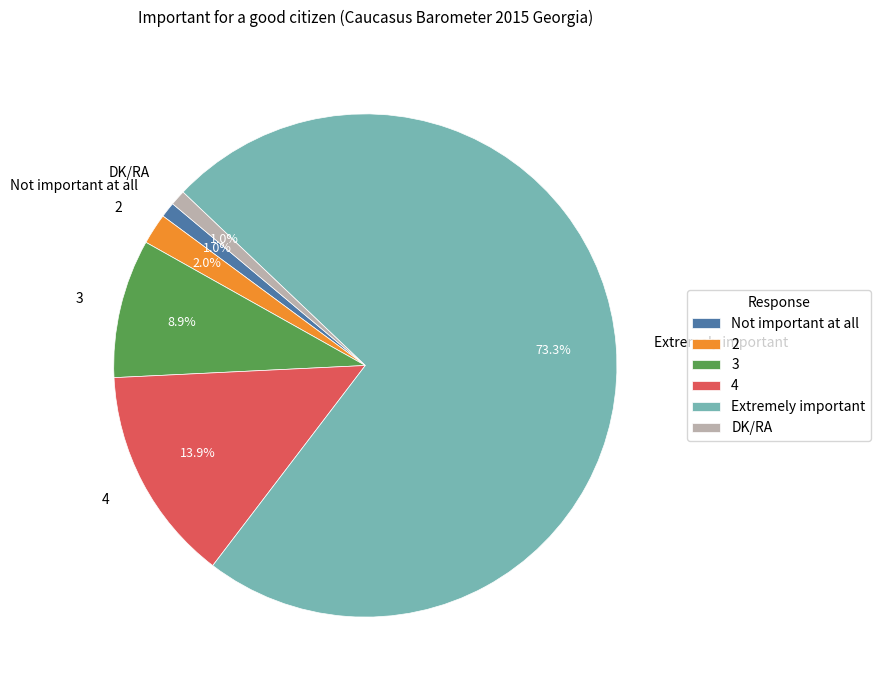

To the nearest percent, what is the difference between the 3 and 4 slice percentages?

5%